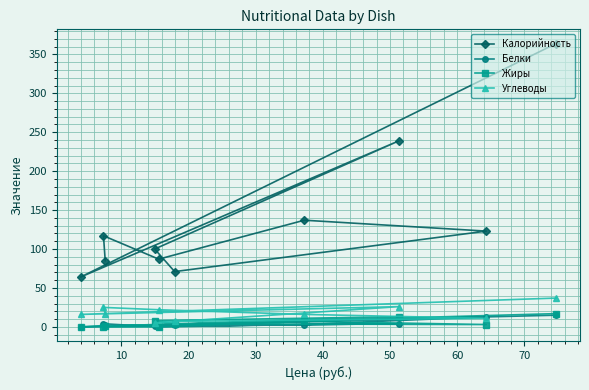

Which series has the largest total across all categories?

Калорийность